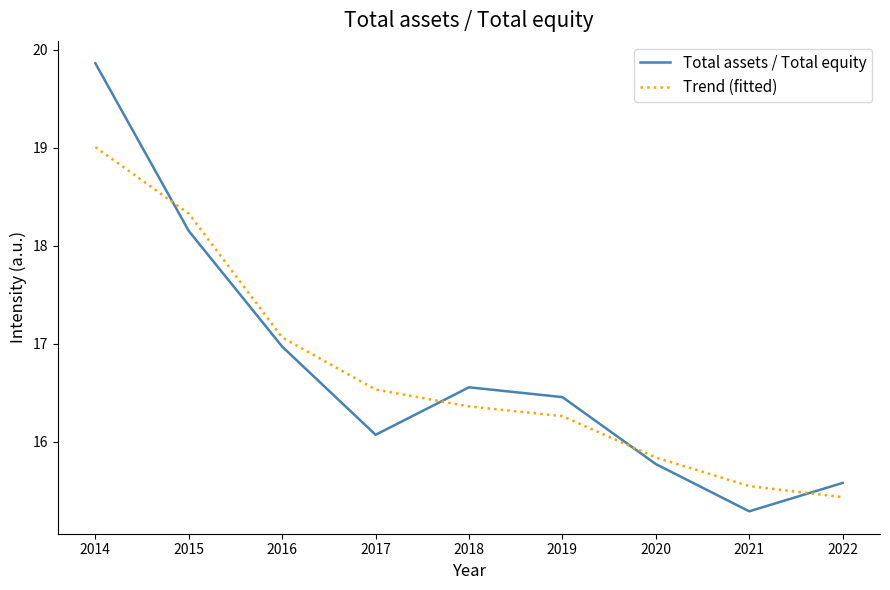

Where is Total assets / Total equity nearest to the value 17?

2016